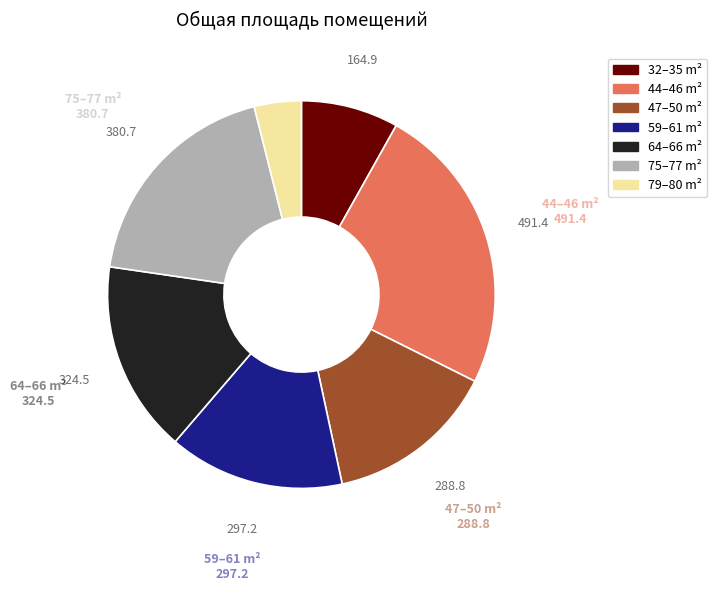

True or false: 75–77 m² accounts for 33% of the total.

False